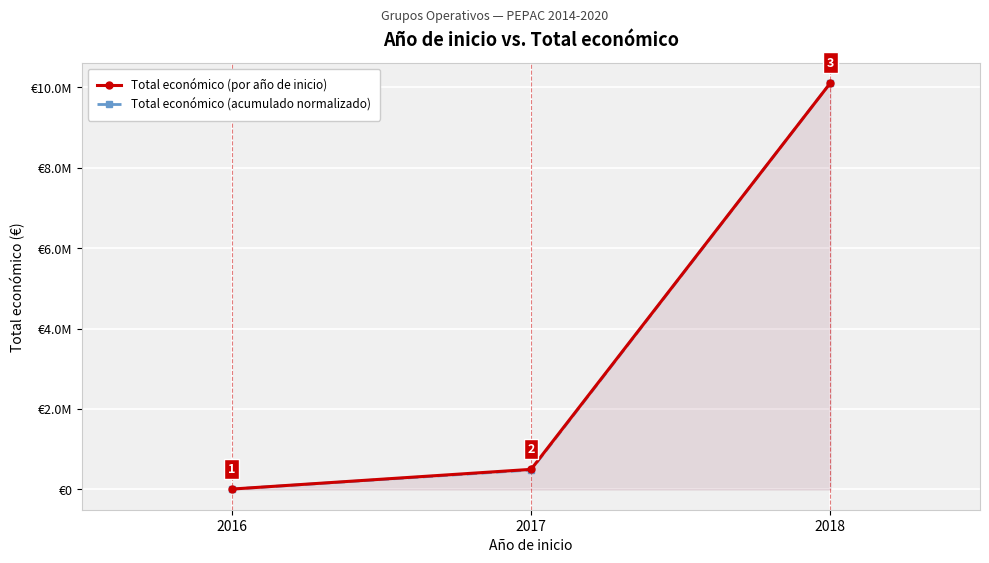

At which category is the sum across all series the highest?

2018